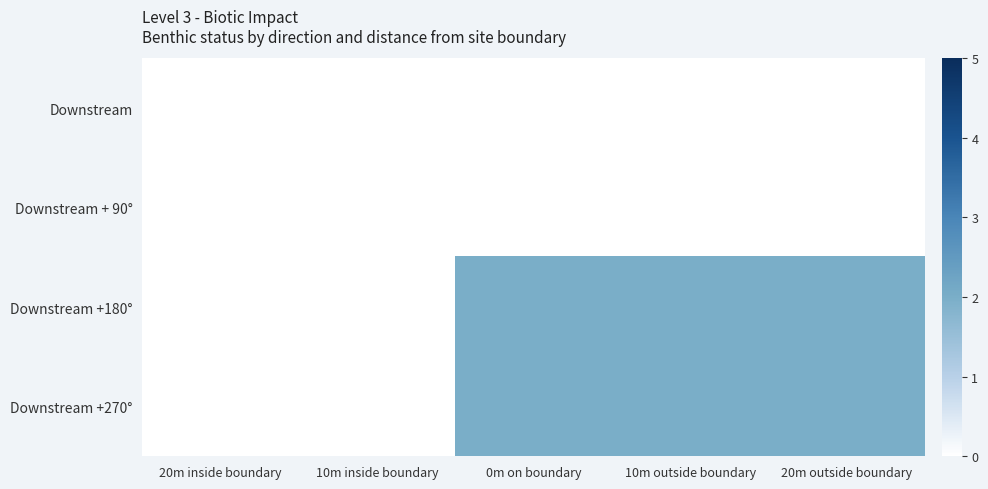

Reading right to left, what are all the values shown in this chart?

Downstream: 20m outside boundary=0	10m outside boundary=0	0m on boundary=0	10m inside boundary=0	20m inside boundary=0
Downstream + 90°: 20m outside boundary=0	10m outside boundary=0	0m on boundary=0	10m inside boundary=0	20m inside boundary=0
Downstream +180°: 20m outside boundary=2	10m outside boundary=2	0m on boundary=2	10m inside boundary=0	20m inside boundary=0
Downstream +270°: 20m outside boundary=2	10m outside boundary=2	0m on boundary=2	10m inside boundary=0	20m inside boundary=0